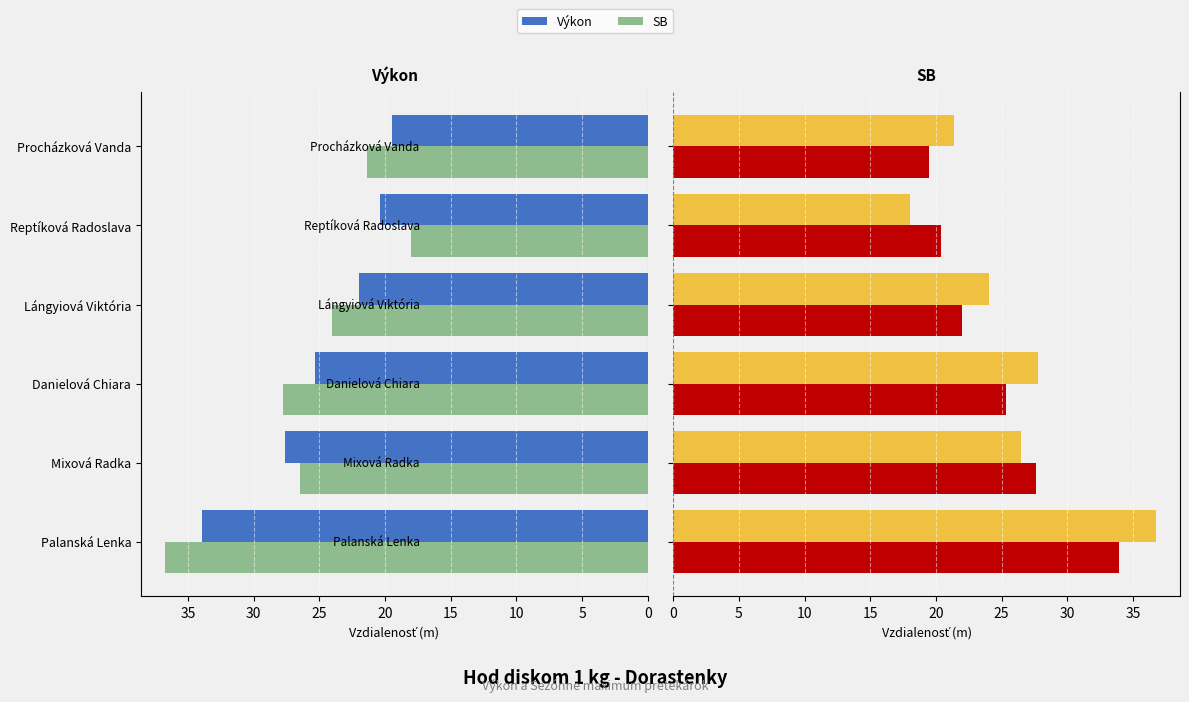

The SB series shows 10.4 at Procházková Vanda. True or false?

False